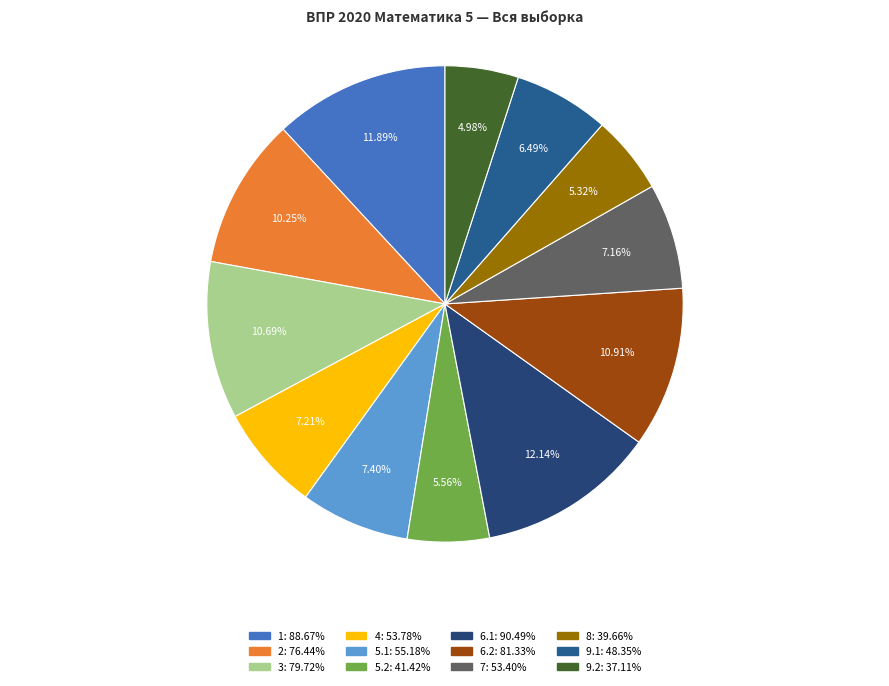

What percentage is the 1 slice, to the nearest percent?

12%